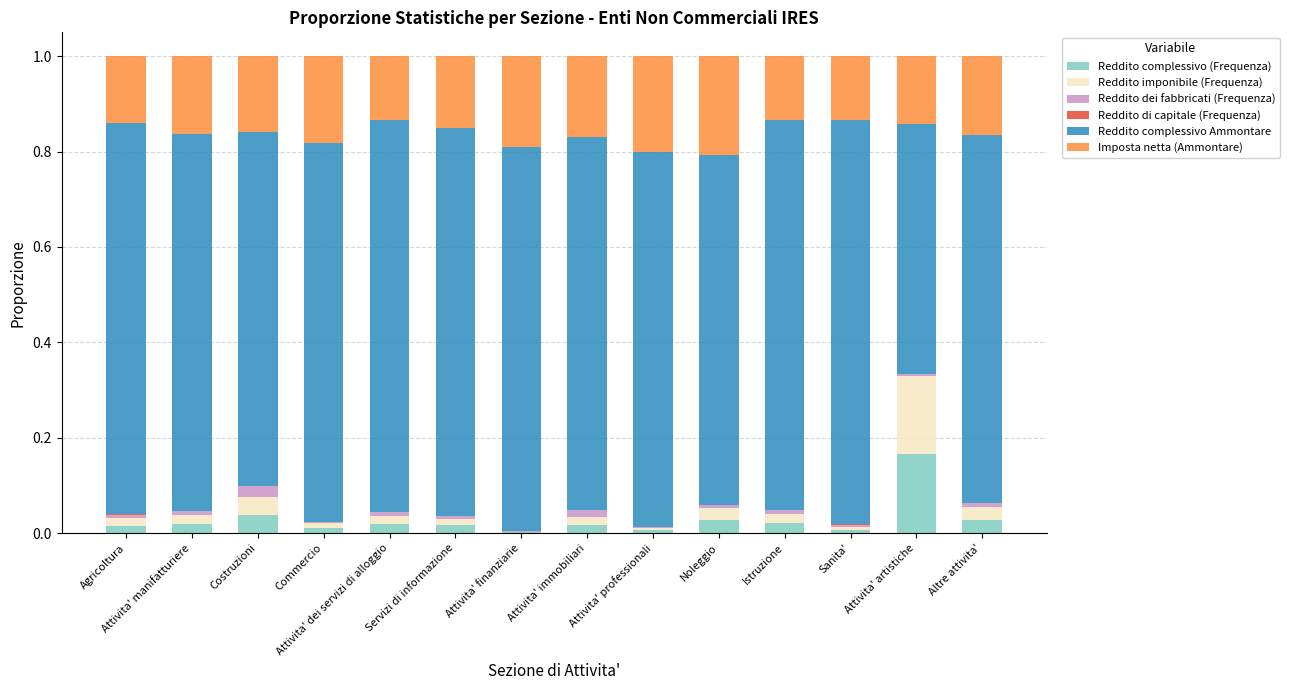

At which label does Reddito complessivo (Frequenza) reach its peak?

Attivita' artistiche